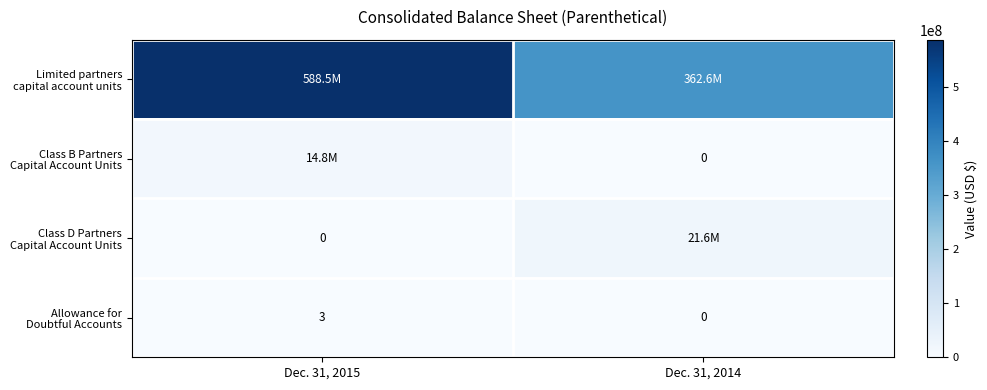

At Dec. 31, 2015, list the series in order from largest to smallest.

Limited partners capital account units, Class B Partners Capital Account Units, Allowance for Doubtful Accounts, Class D Partners Capital Account Units